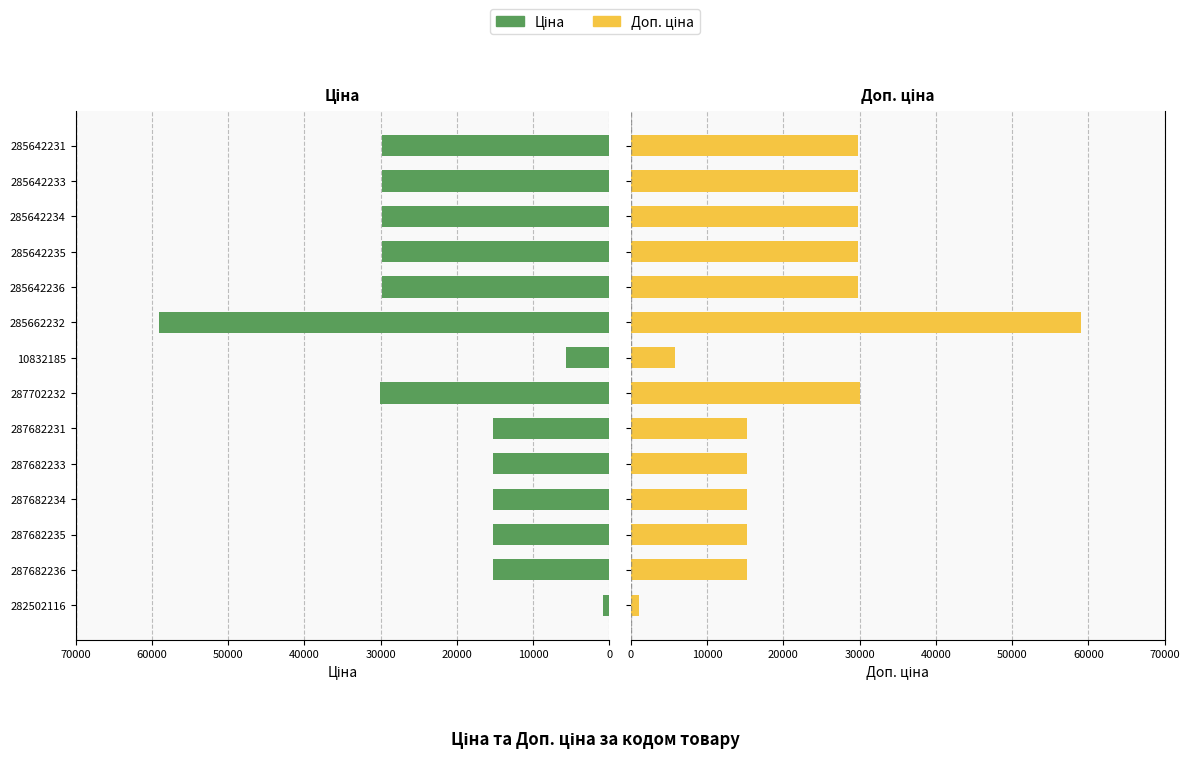

Reading right to left, what are all the values shown in this chart?

Ціна: 29819.2	29819.2	29819.2	29819.2	29819.2	59075.7	5736.9	30077.8	15288.0	15288.0	15288.0	15288.0	15288.0	827.6
Доп. ціна: 29819.2	29819.2	29819.2	29819.2	29819.2	59075.7	5736.9	30077.8	15288.0	15288.0	15288.0	15288.0	15288.0	1121.5